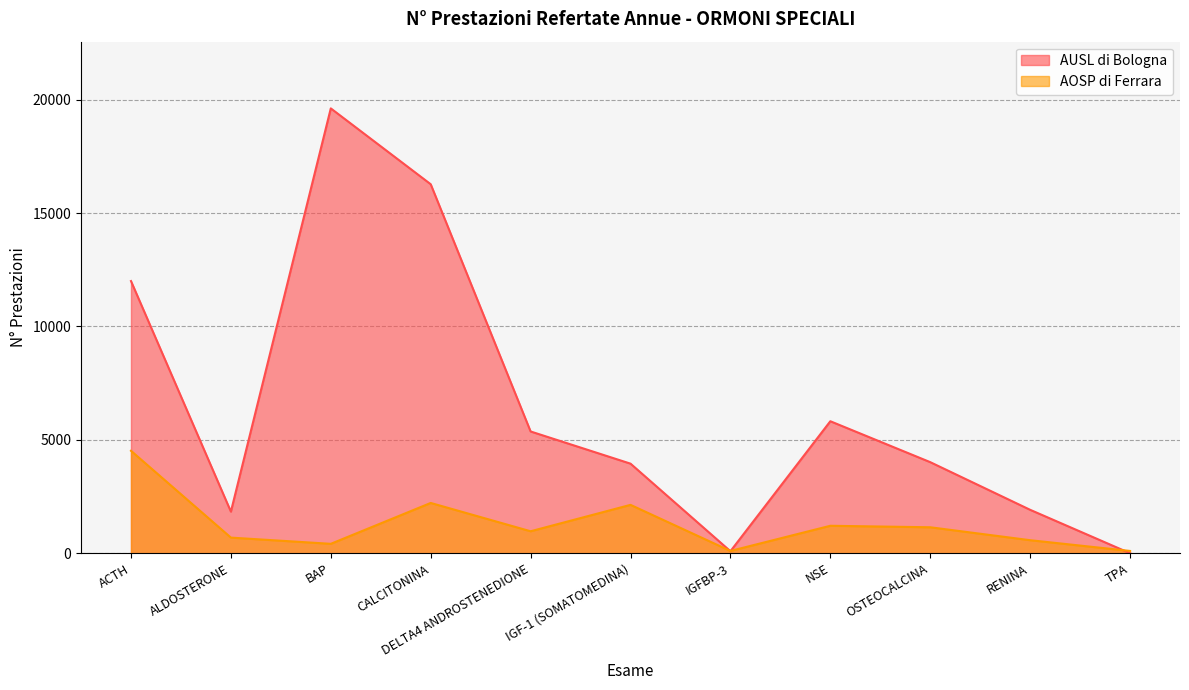

The value of AUSL di Bologna at TPA is 6959. True or false?

False